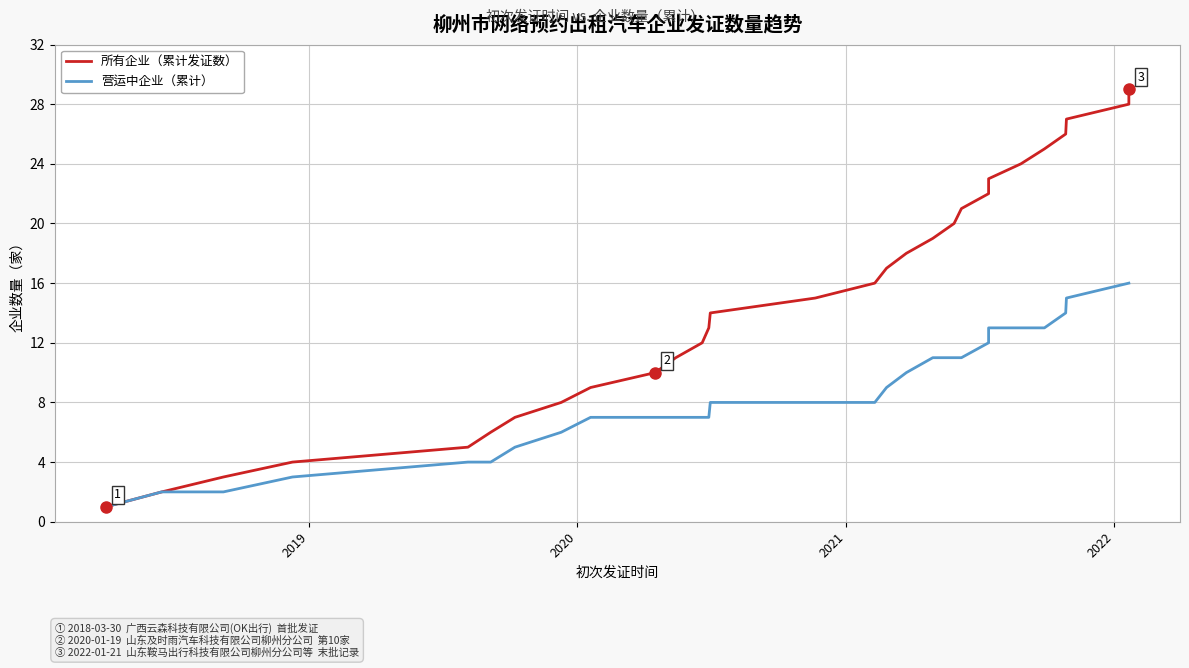

What is the label of the 26th point from the right?

2021